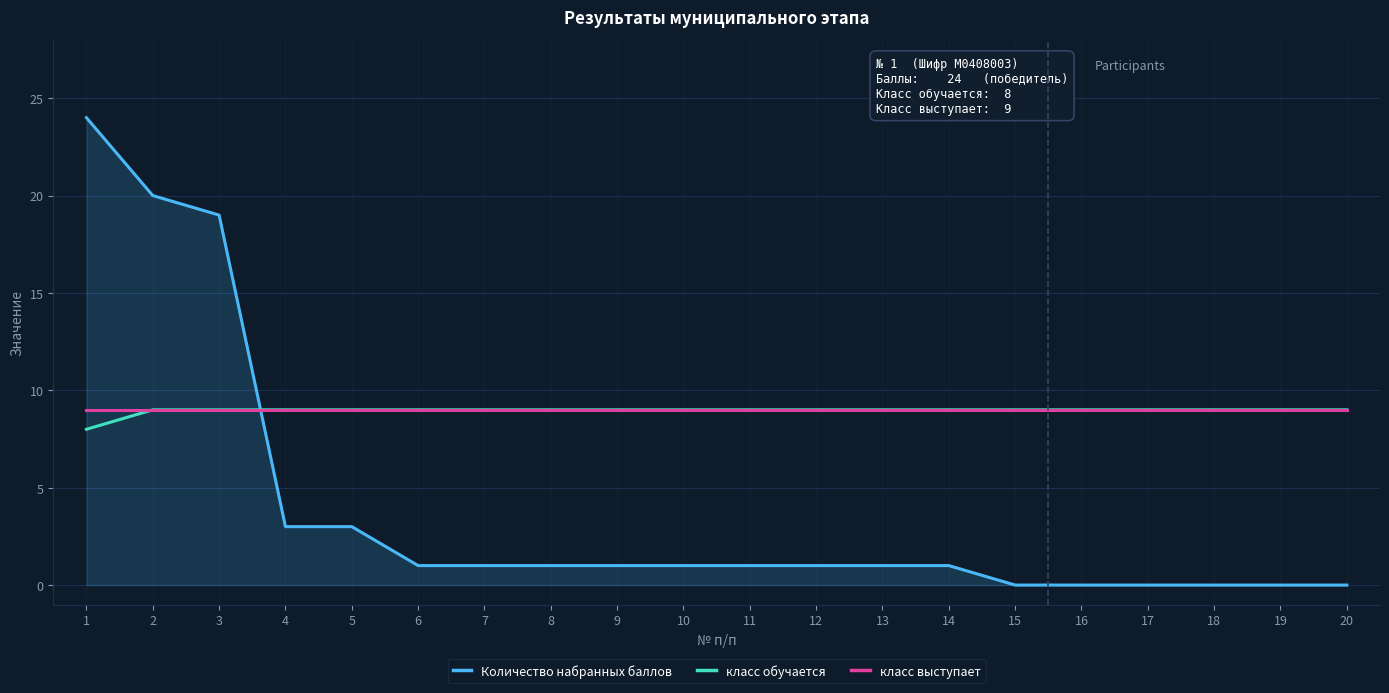

Which series ends up on top after the final intersection of класс обучается and Количество набранных баллов?

класс обучается